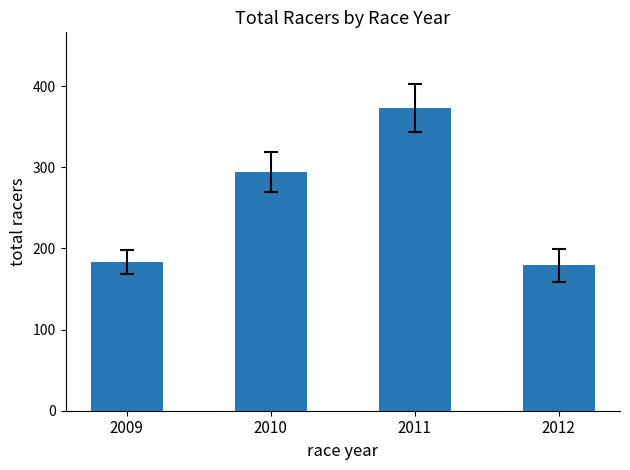

Reading left to right, what are all the values shown in this chart?

2009=183	2010=294	2011=373	2012=179